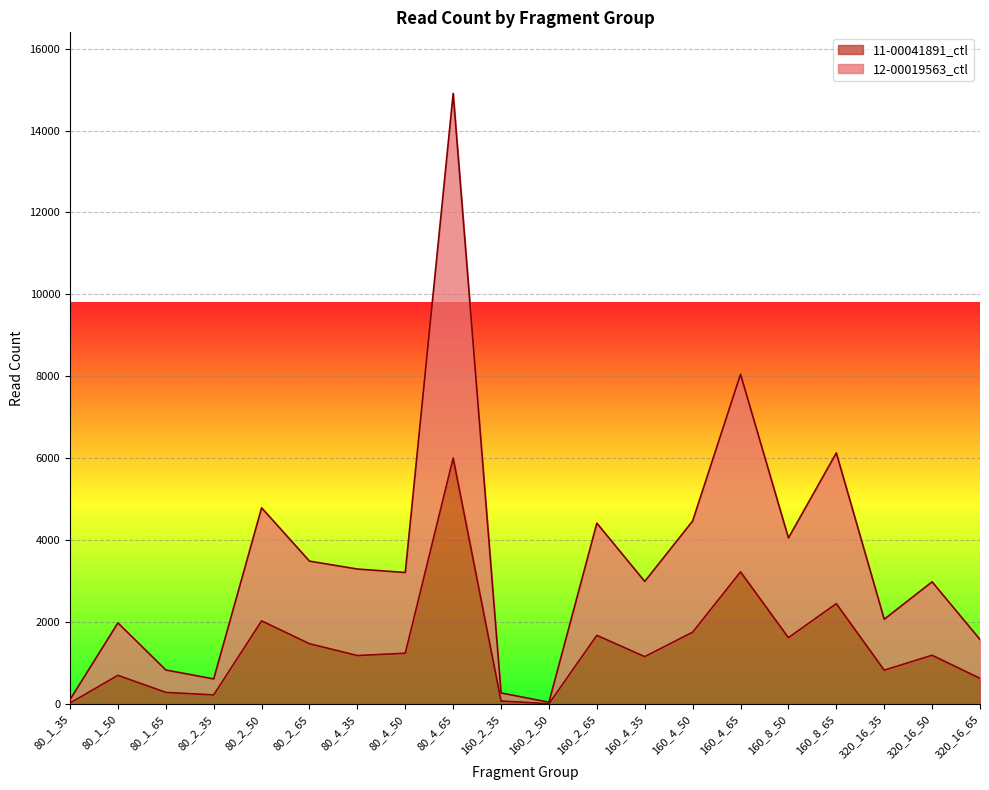

True or false: 12-00019563_ctl has more than 2 points higher than both neighbors.

True